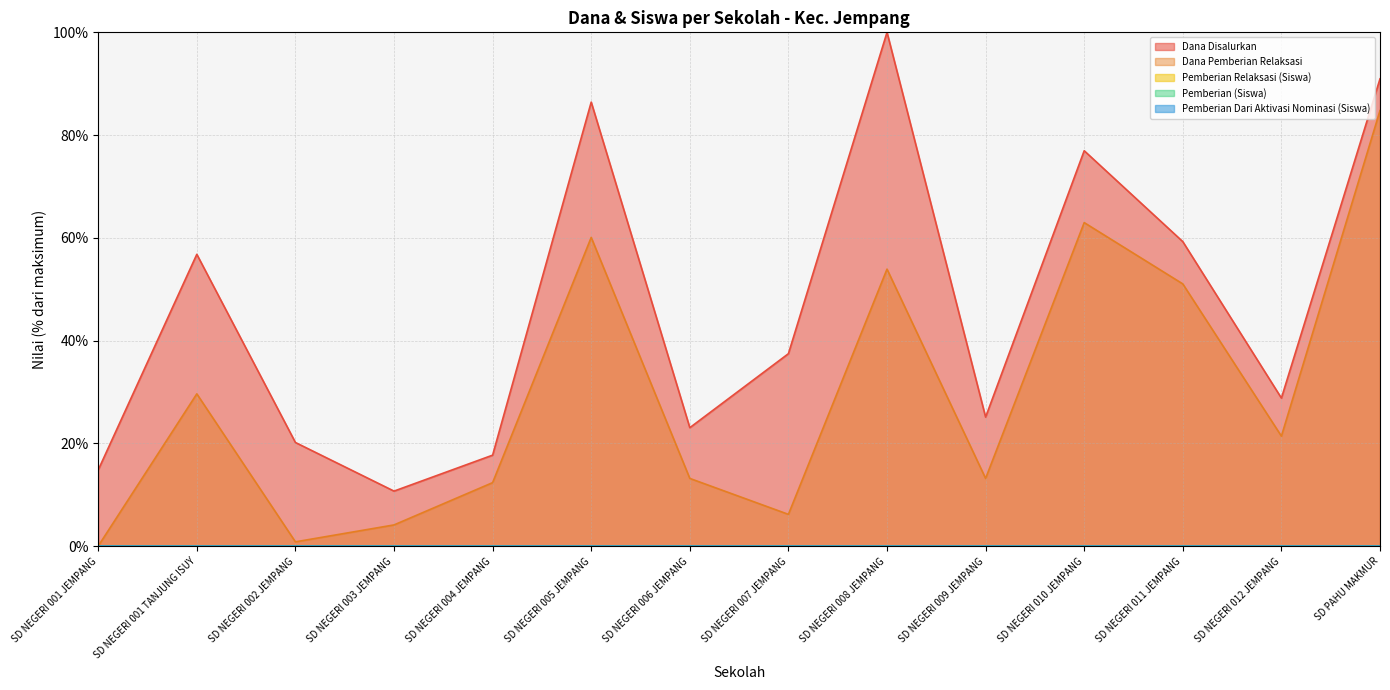

True or false: Pemberian (Siswa) has a value of 0.0 at SD NEGERI 008 JEMPANG.

True